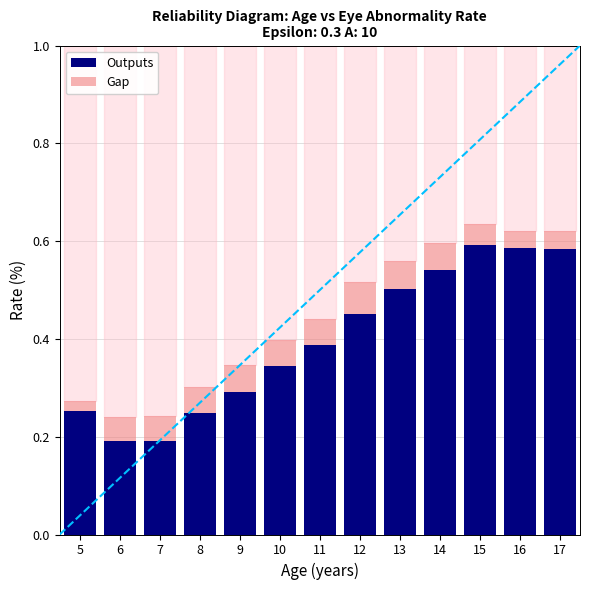

Is it true that Outputs equals 0.6 at 12?

False